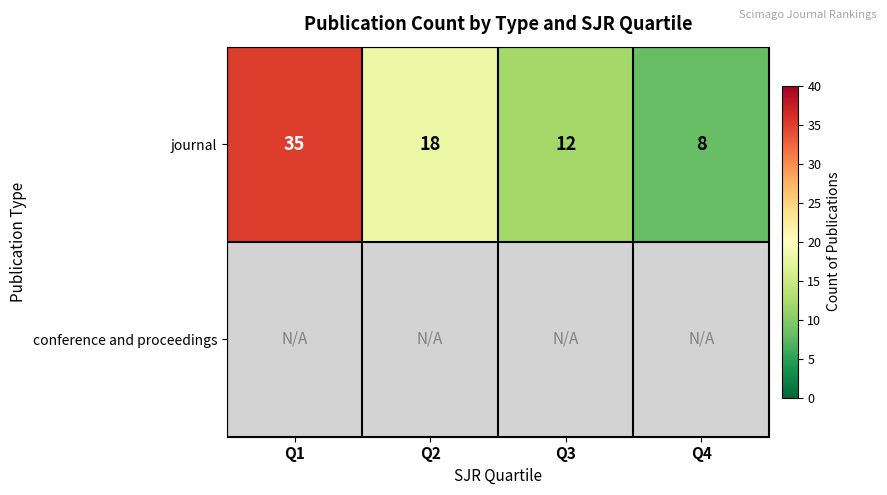

Rank the categories by journal value from lowest to highest.

Q4, Q3, Q2, Q1